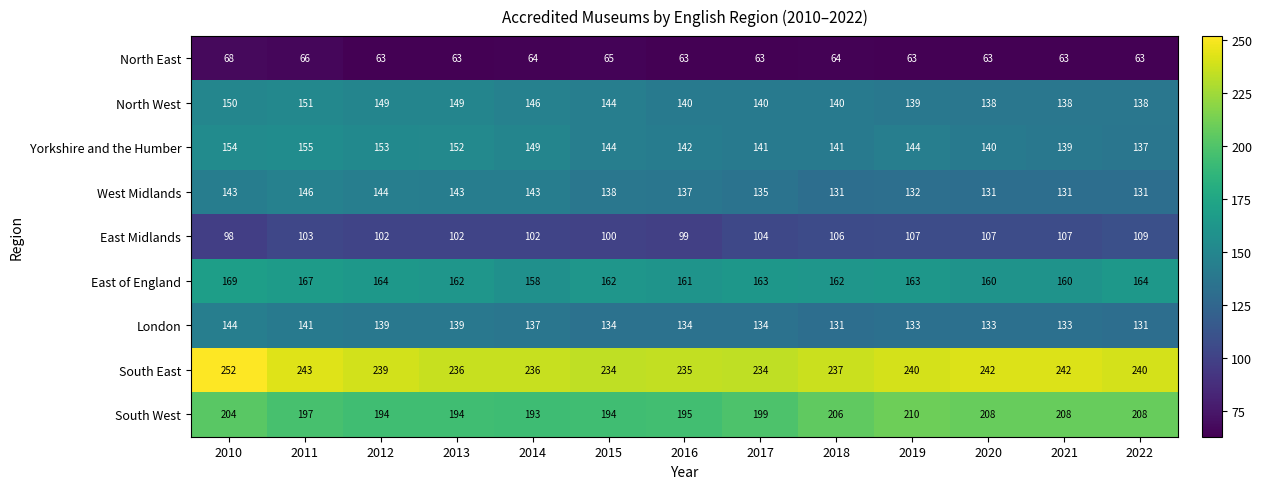

What is the sum of all Yorkshire and the Humber values?

1891